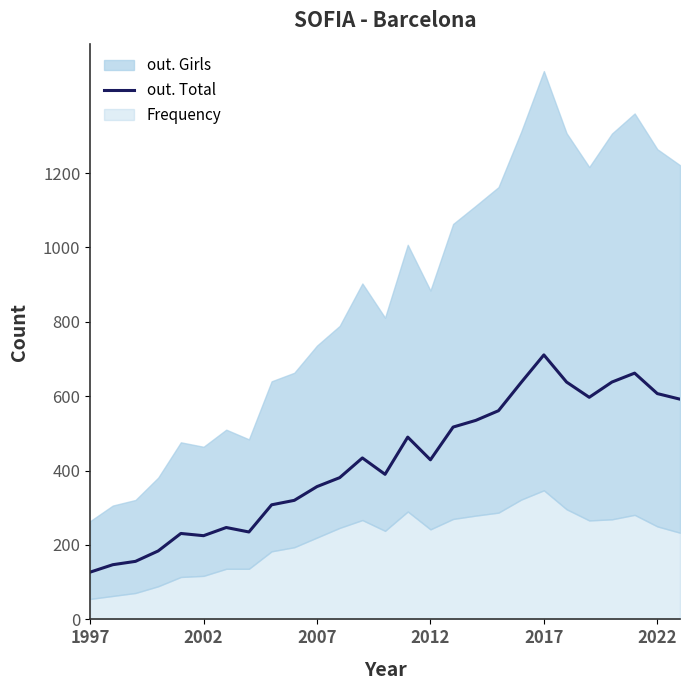

Does the chart have visible grid lines?

No